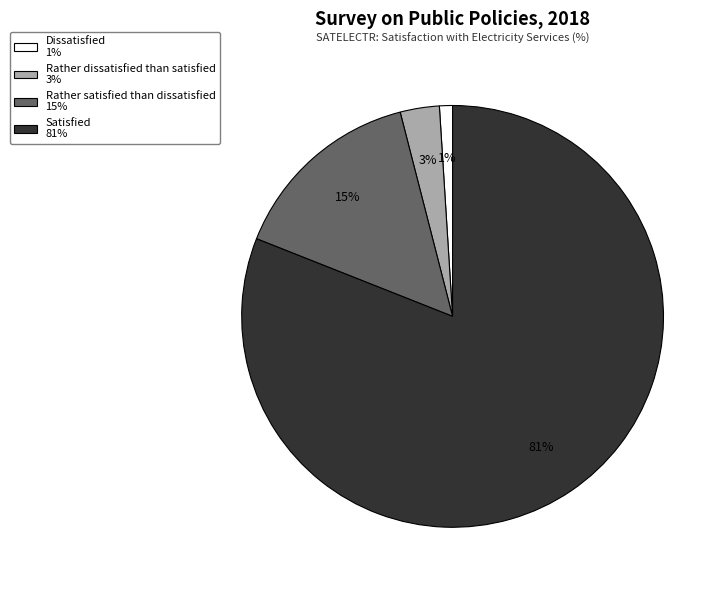

Count the number of slices in the pie.

4